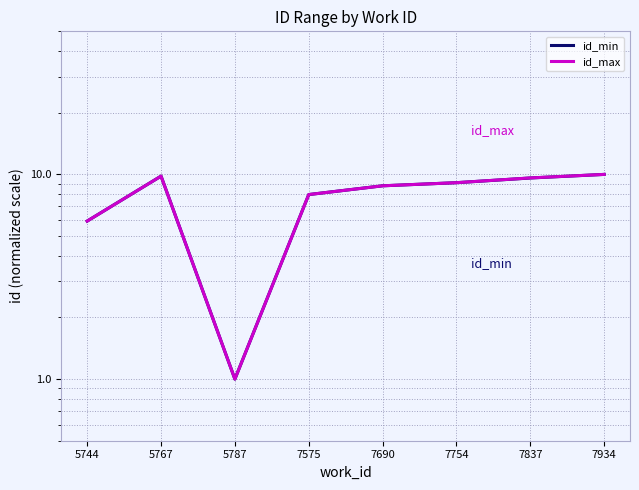

How many data points does each series have?

8